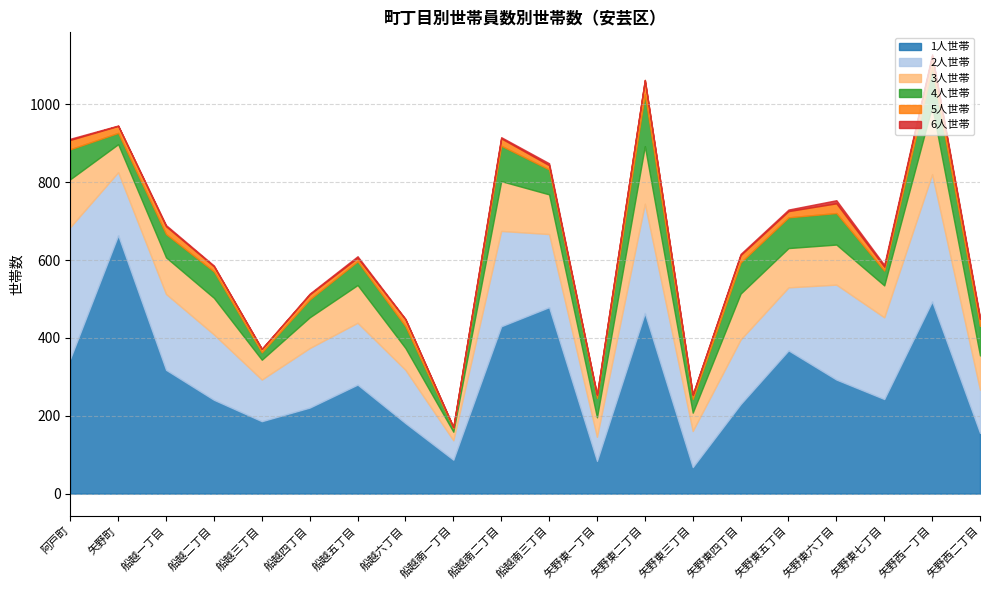

Reading left to right, transcribe all the data shown in this chart.

1人世帯: 347	664	318	241	186	221	280	181	87	430	479	84	464	68	230	368	293	243	494	156
2人世帯: 338	162	195	168	107	153	159	137	50	245	188	62	281	93	166	162	244	210	327	111
3人世帯: 123	72	94	94	51	79	97	56	22	128	102	50	148	47	118	101	103	82	175	88
4人世帯: 77	29	60	68	19	46	61	56	9	91	64	50	134	35	80	79	81	38	99	76
5人世帯: 24	18	20	13	9	13	9	18	3	19	11	8	36	11	19	16	25	10	30	18
6人世帯: 3	1	3	2	0	2	4	1	0	3	5	0	0	1	3	4	8	5	4	4